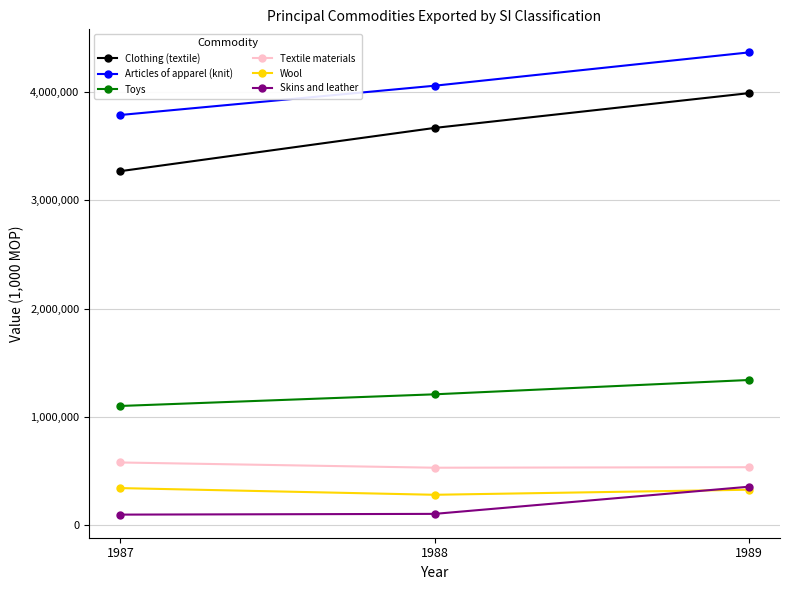

What are all the series names shown in the legend?

Clothing (textile), Articles of apparel (knit), Toys, Textile materials, Wool, Skins and leather